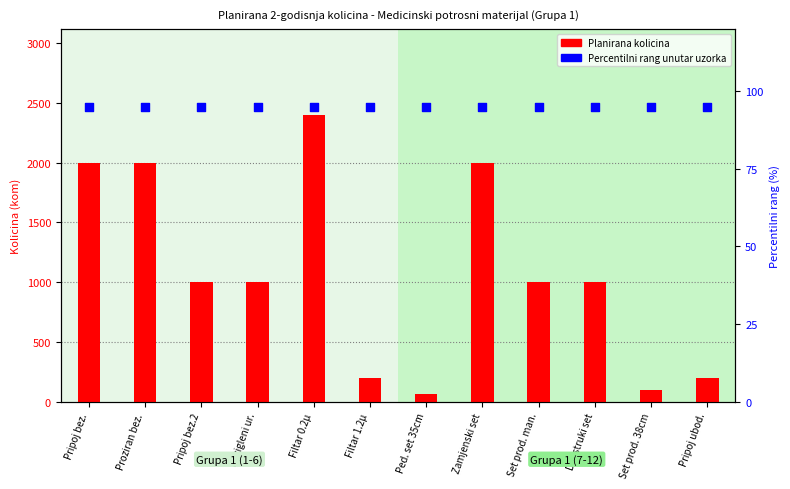

Is the value of Planirana kolicina at Filtar 1.2µ greater than the value of Percentilni rang at Zamjenski set?

Yes